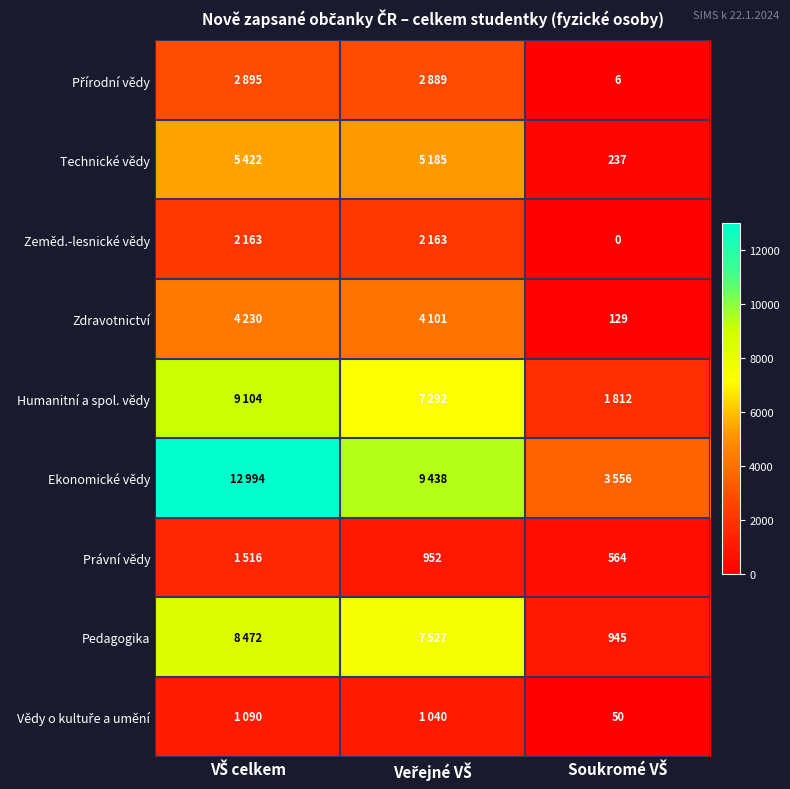

What is the difference between the Vědy o kultuře a umění values at VŠ celkem and Veřejné VŠ?

50